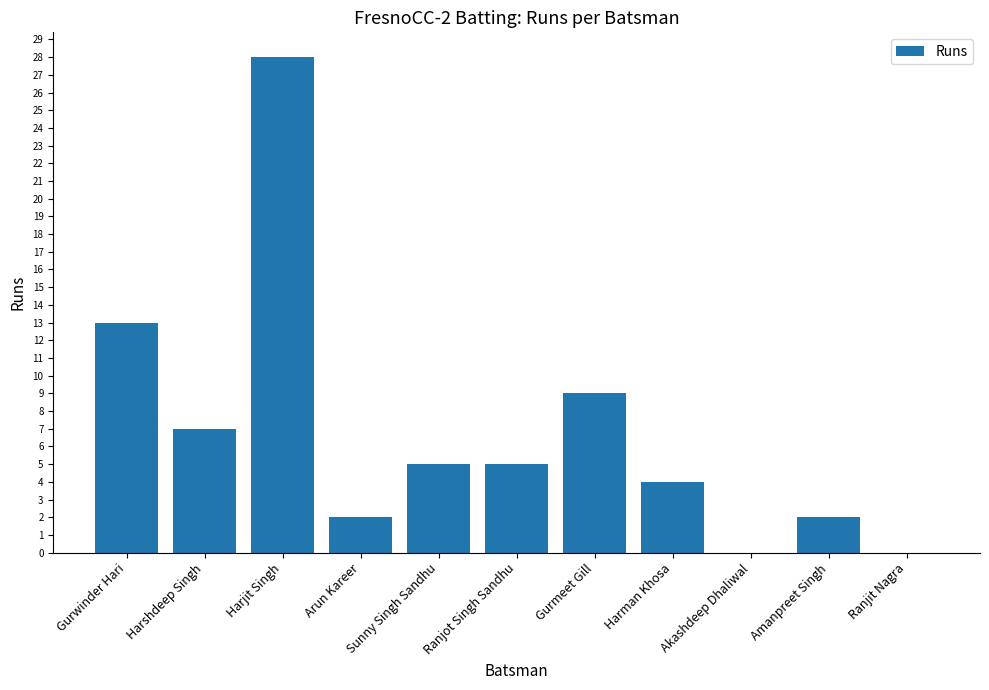

Which label corresponds to the largest value in the chart?

Harjit Singh